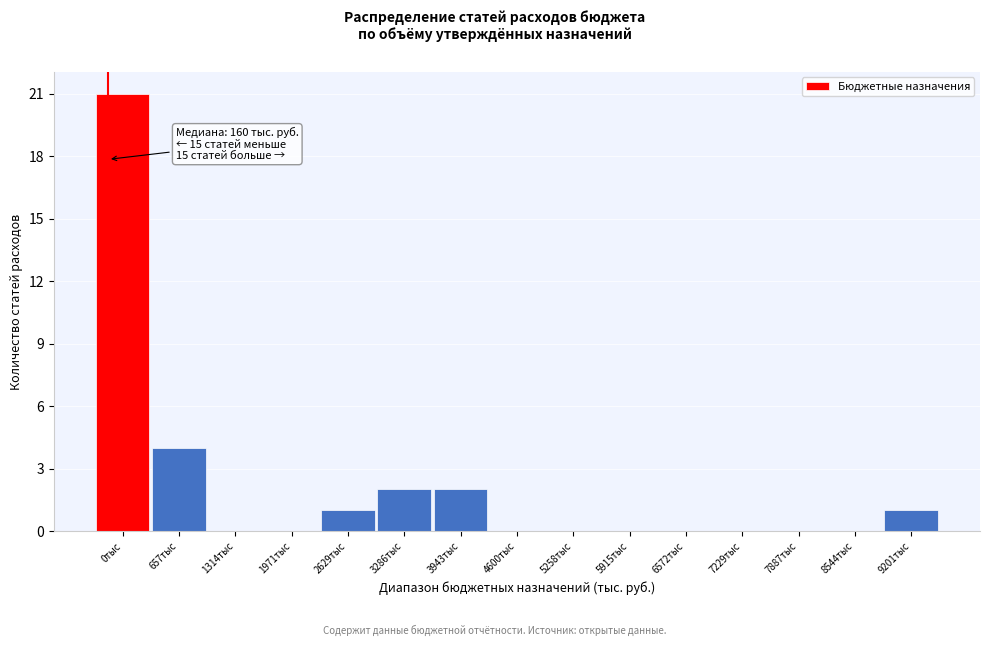

Reading left to right, list all the values displayed in this chart.

0тыс=21	657тыс=4	1314тыс=0	1971тыс=0	2629тыс=1	3286тыс=2	3943тыс=2	4600тыс=0	5258тыс=0	5915тыс=0	6572тыс=0	7229тыс=0	7887тыс=0	8544тыс=0	9201тыс=1